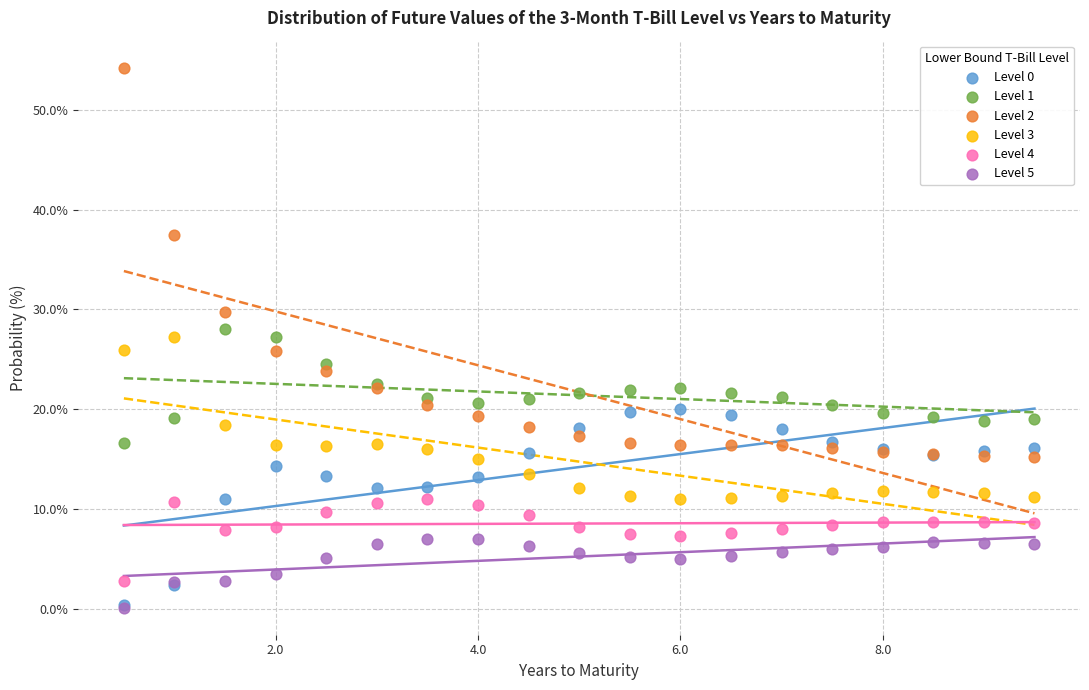

Which series contains the highest Y value?

Level 2